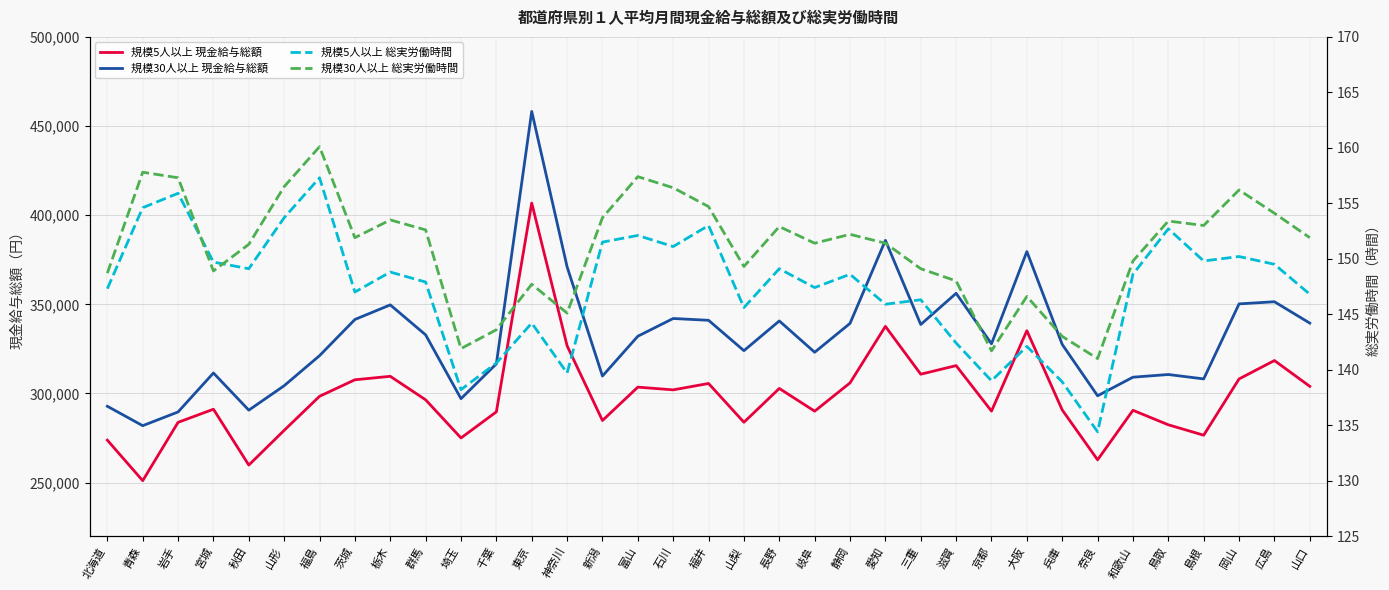

True or false: 規模30人以上 現金給与総額 and 規模5人以上 現金給与総額 cross at least once.

False